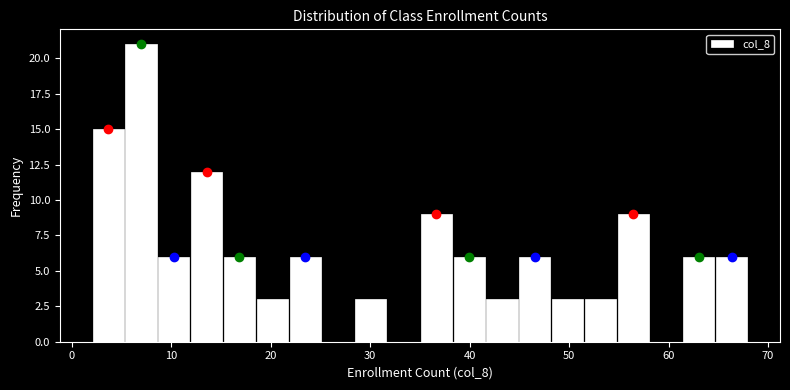

Read against the x-axis, roughly where is the centre of the tallest bar?

7